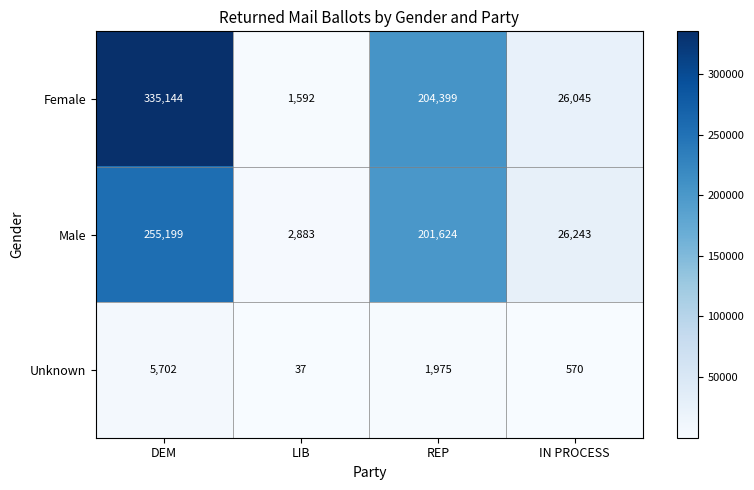

Where does the Unknown series first go above 1975?

DEM